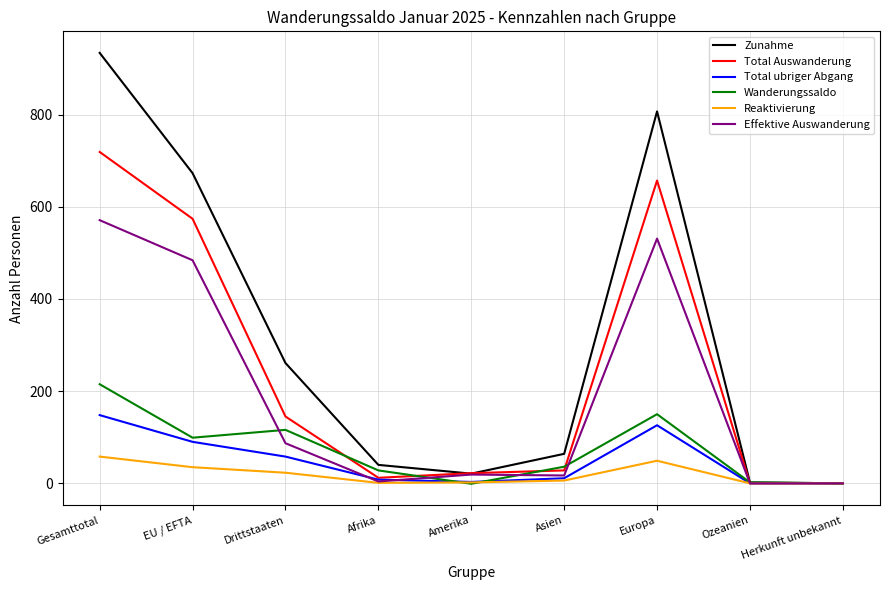

Where is Total Auswanderung nearest to the value 359?

Drittstaaten